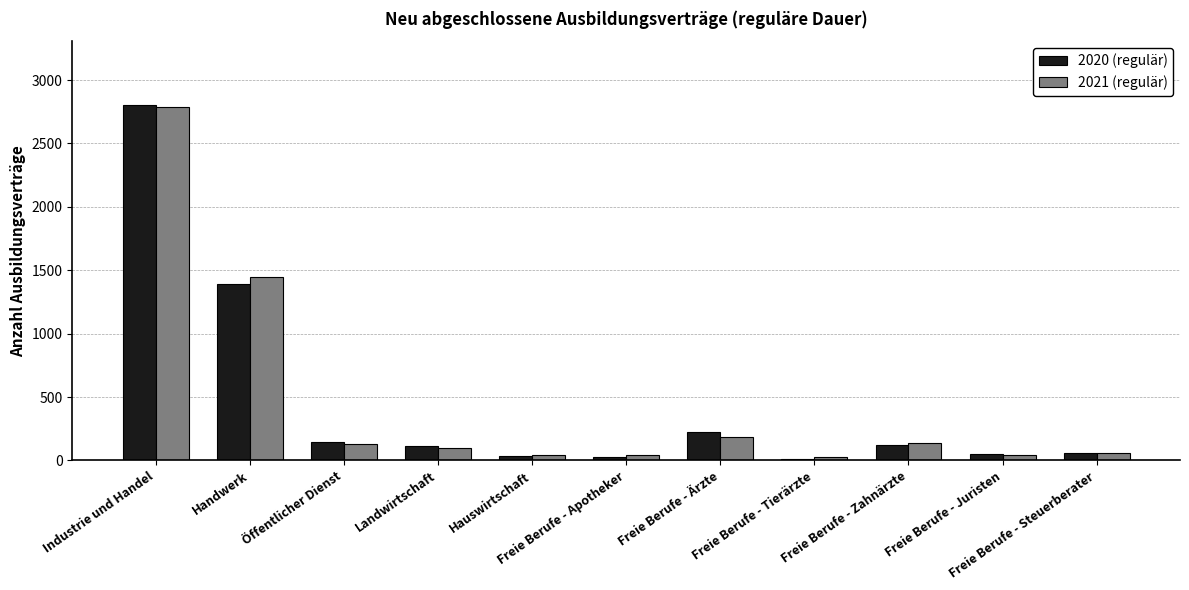

True or false: 2020 (regulär) has a value of 60 at Freie Berufe - Steuerberater.

True